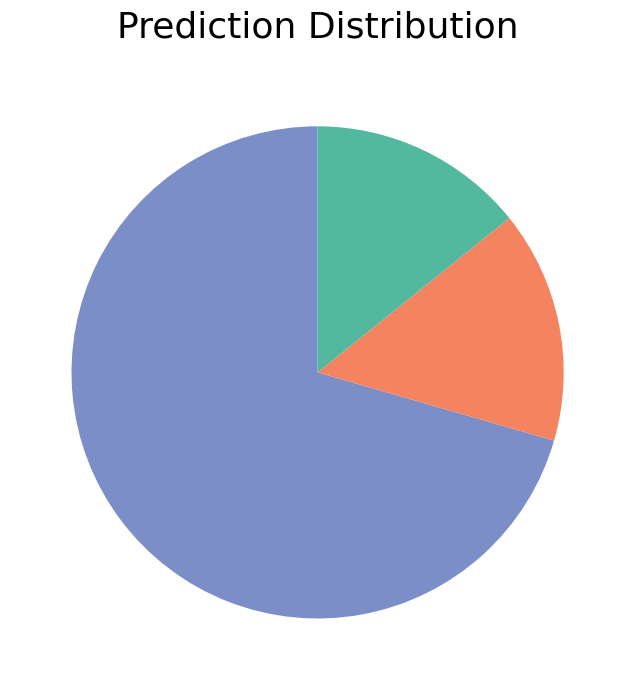

Does any single category account for the majority?

Yes